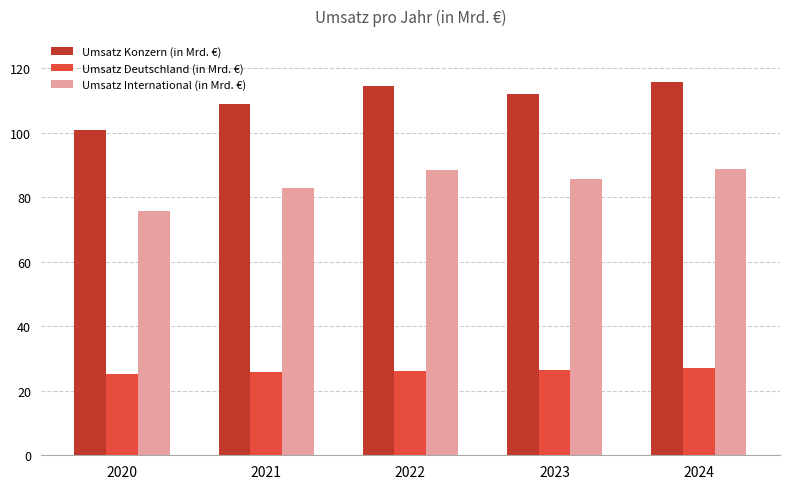

What is the sum of all Umsatz International (in Mrd. €) values?

421.7